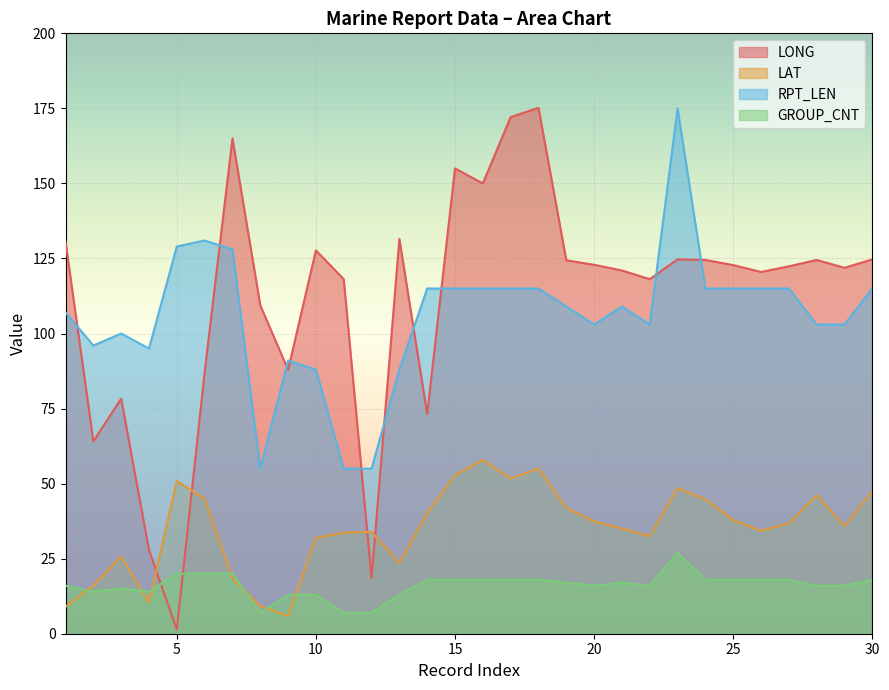

In LAT, how many points are higher than both neighbors (excluding endpoints)?

7